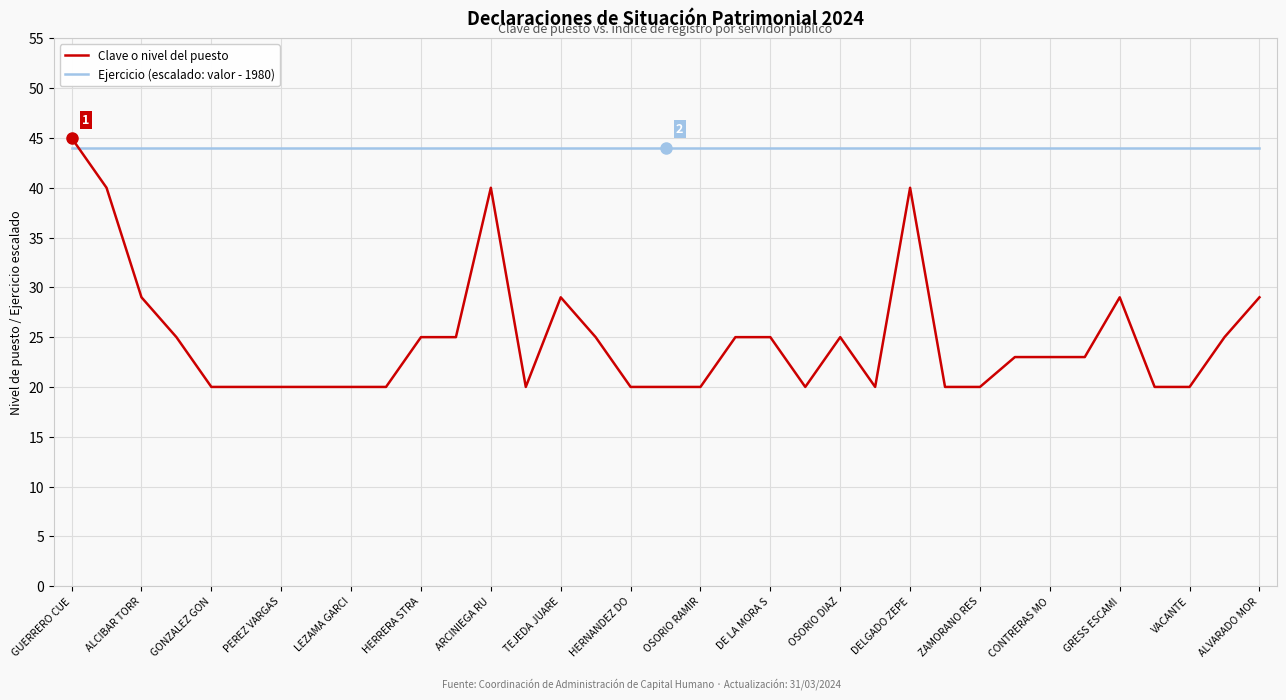

What is the maximum value shown in the chart?

45